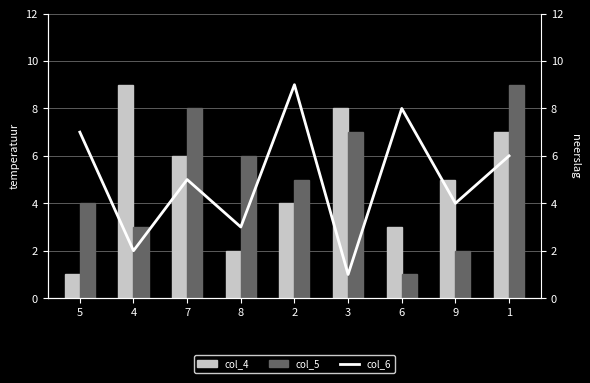

Count the col_5 values in the range 3 to 7.

5